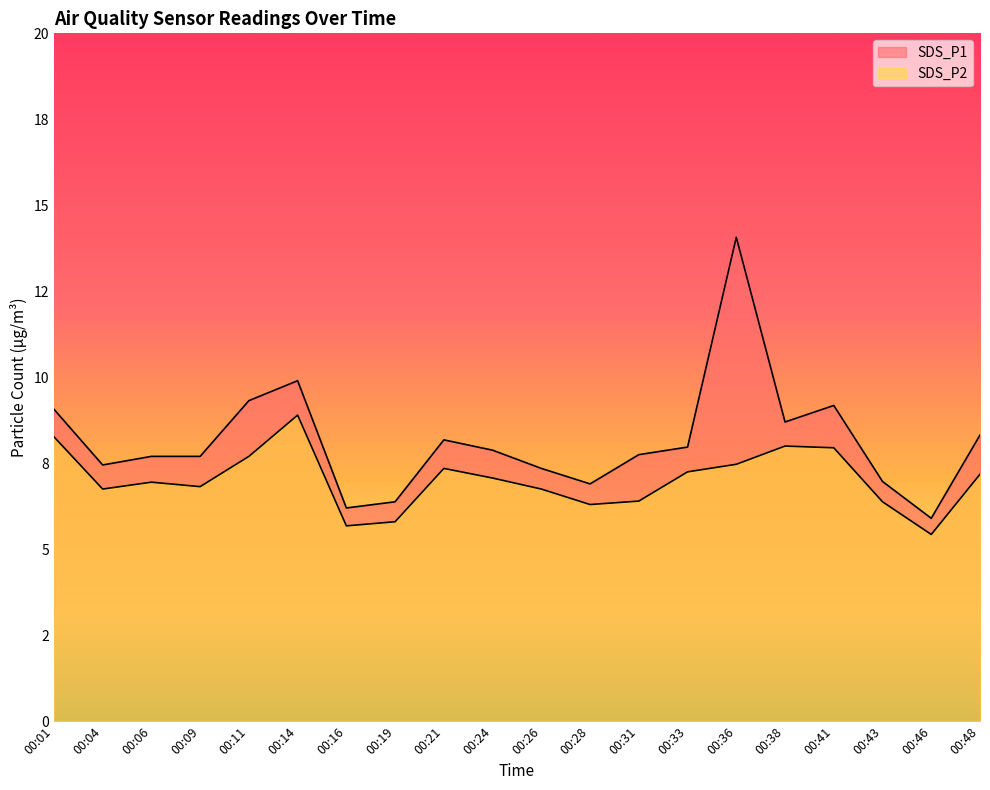

Does the chart display data point markers on the line(s)?

No